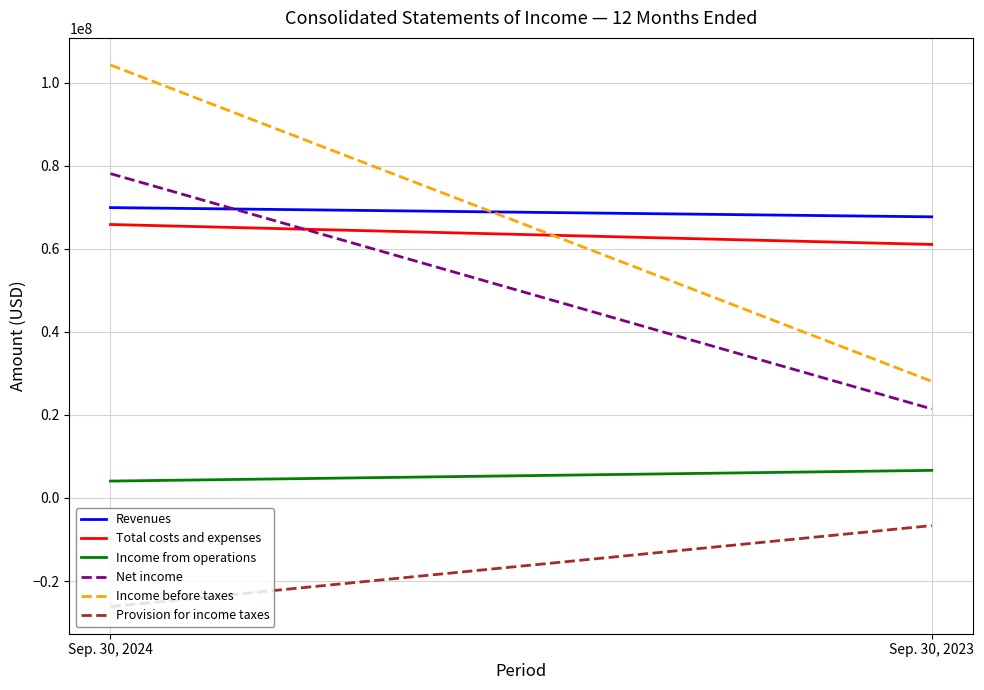

What is the sum of the Total costs and expenses values at Sep. 30, 2024 and Sep. 30, 2023?

126918000